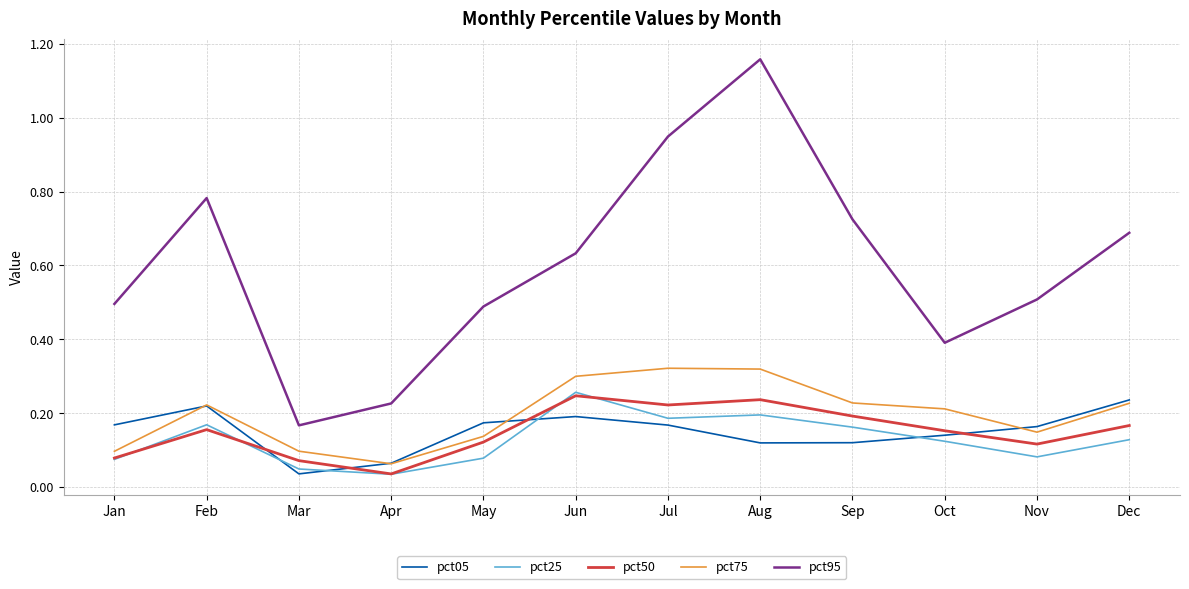

What is the sum of the pct05 values at Dec and May?

0.4